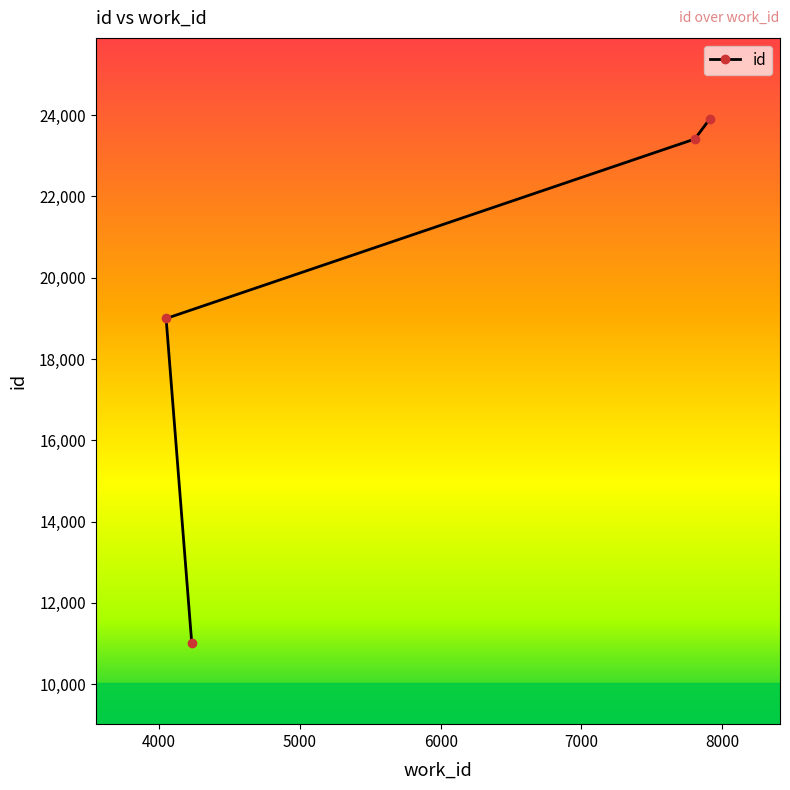

Which category has the highest value across all series?

7910